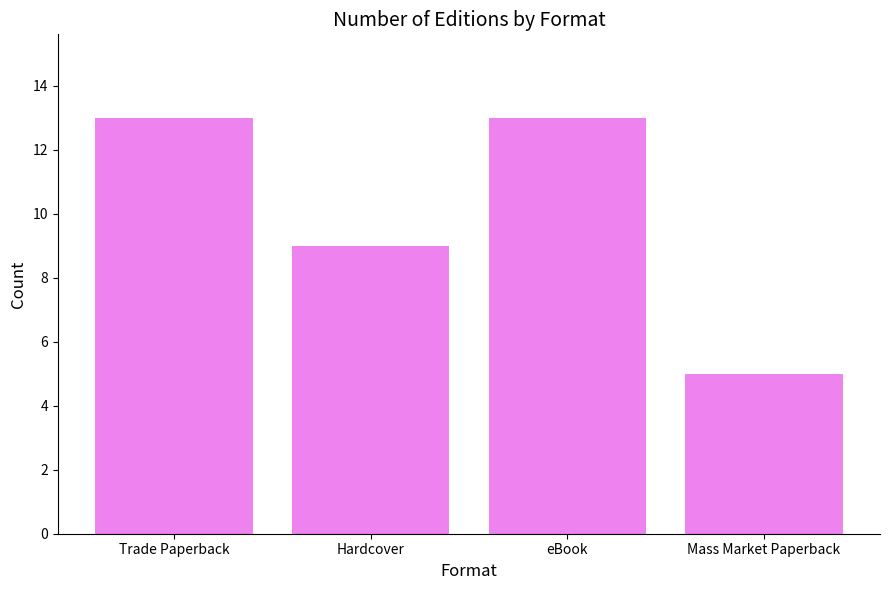

The value at Hardcover is 9. True or false?

True